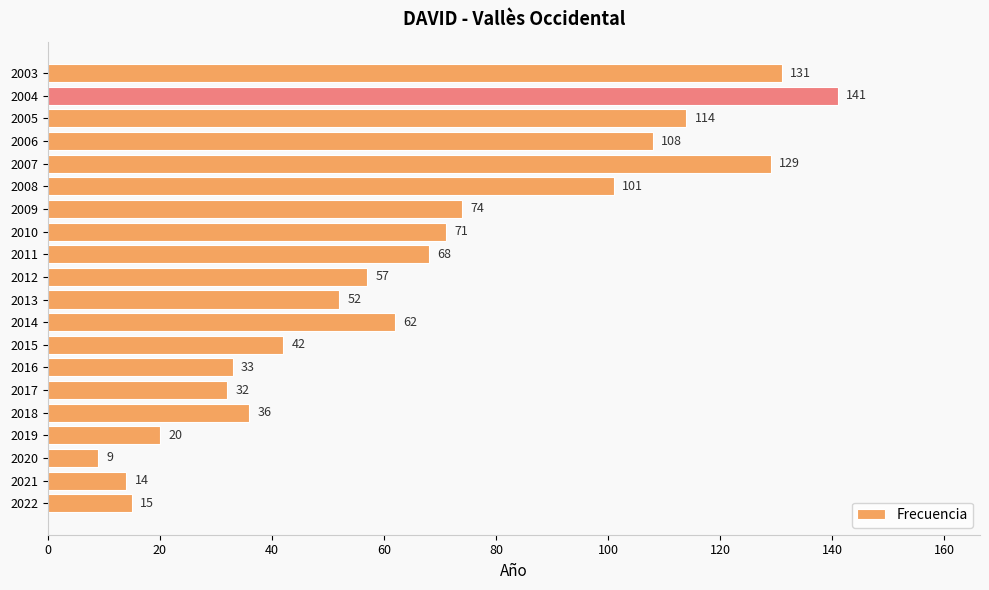

At which label is the value closest to 75?

2009